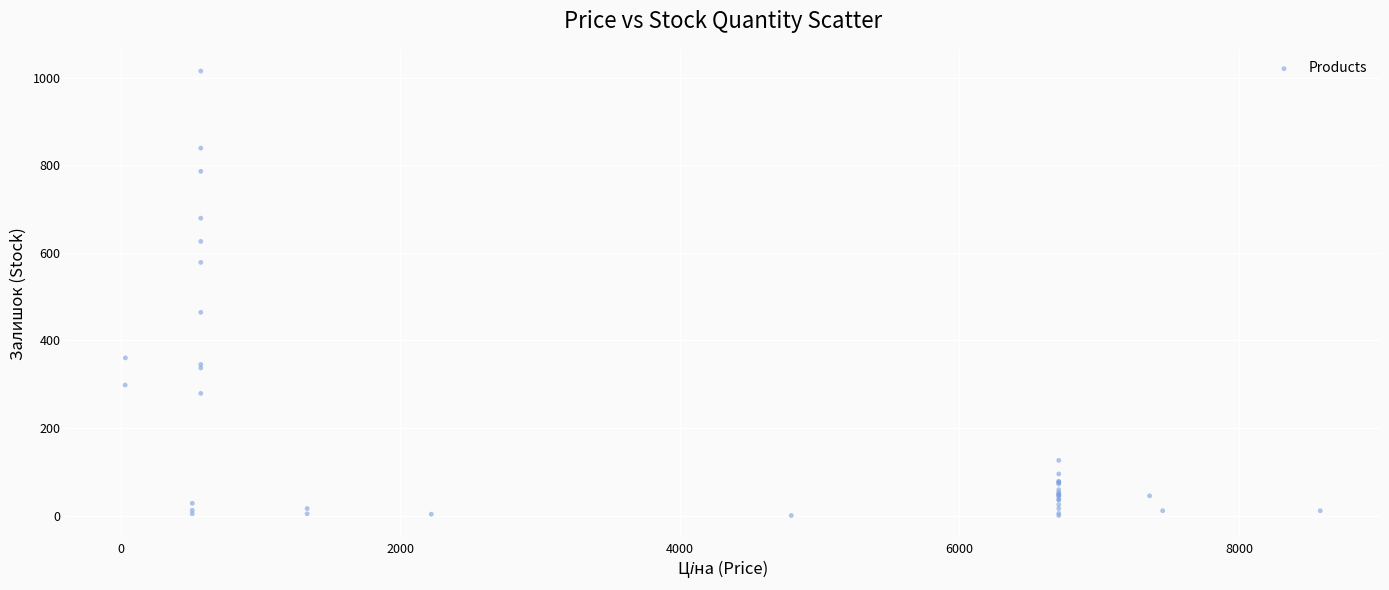

What Y value in the scatter plot is closest to 507?

464